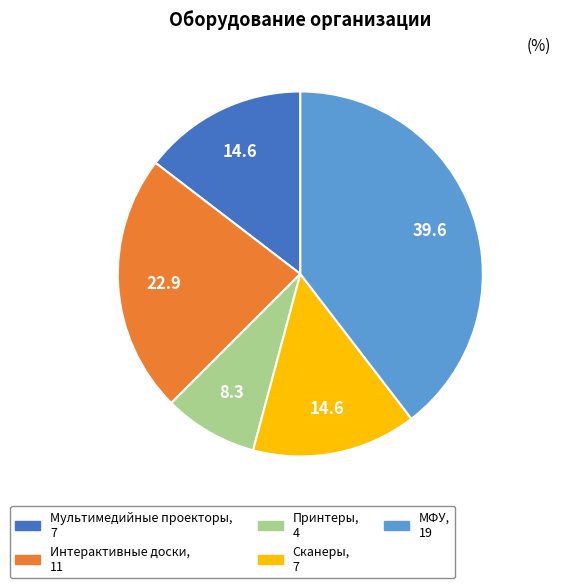

How many slices are in this pie chart?

5